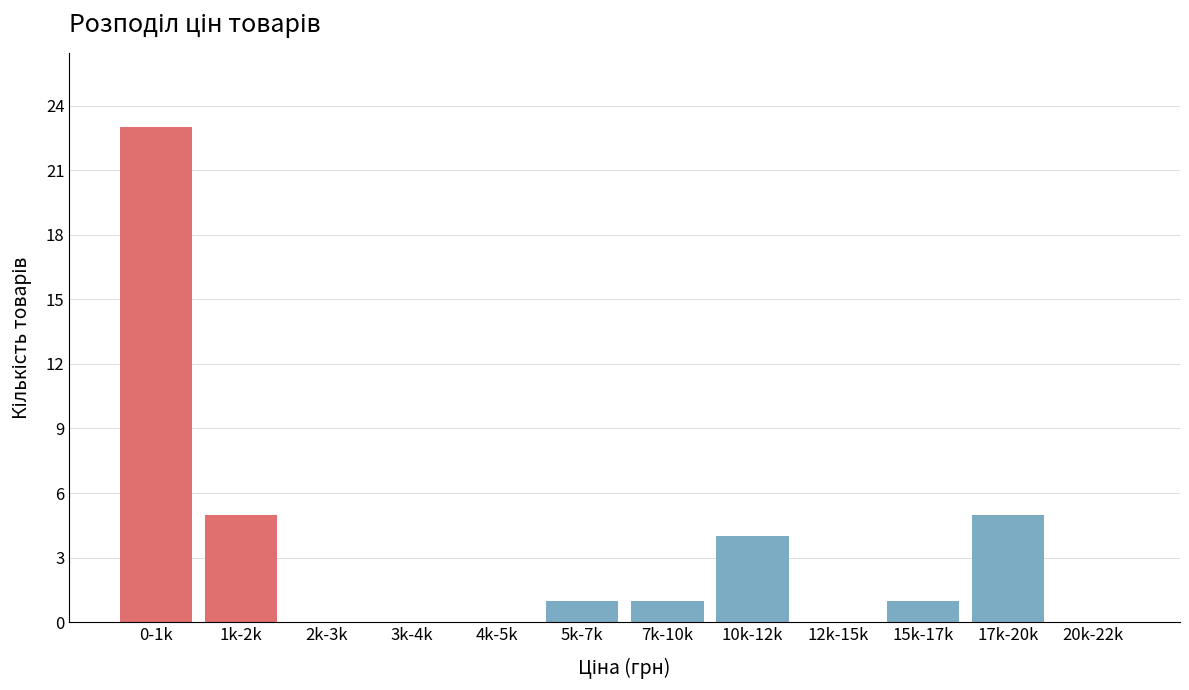

Reading left to right, extract all data points from this chart.

0-1k=23	1k-2k=5	2k-3k=0	3k-4k=0	4k-5k=0	5k-7k=1	7k-10k=1	10k-12k=4	12k-15k=0	15k-17k=1	17k-20k=5	20k-22k=0